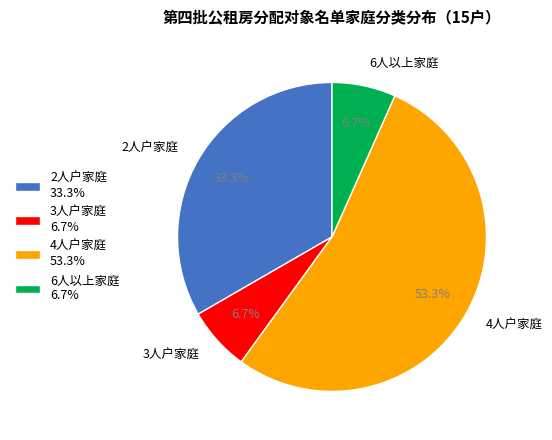

True or false: 4人户家庭 accounts for 66% of the total.

False